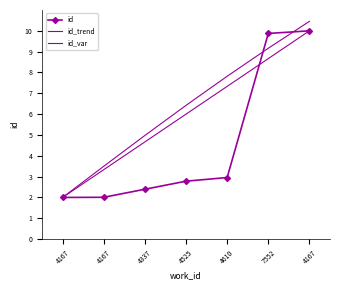

True or false: id_trend has a value of 3.3 at 4167.

False